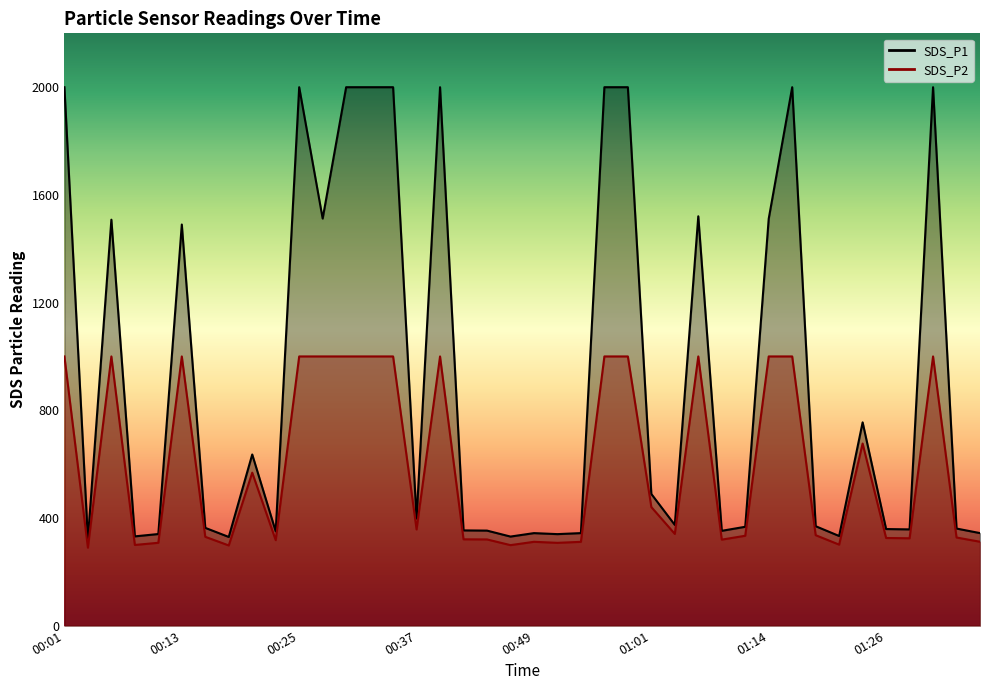

Is the value of SDS_P2 at 01:16 greater than the value of SDS_P1 at 00:49?

Yes